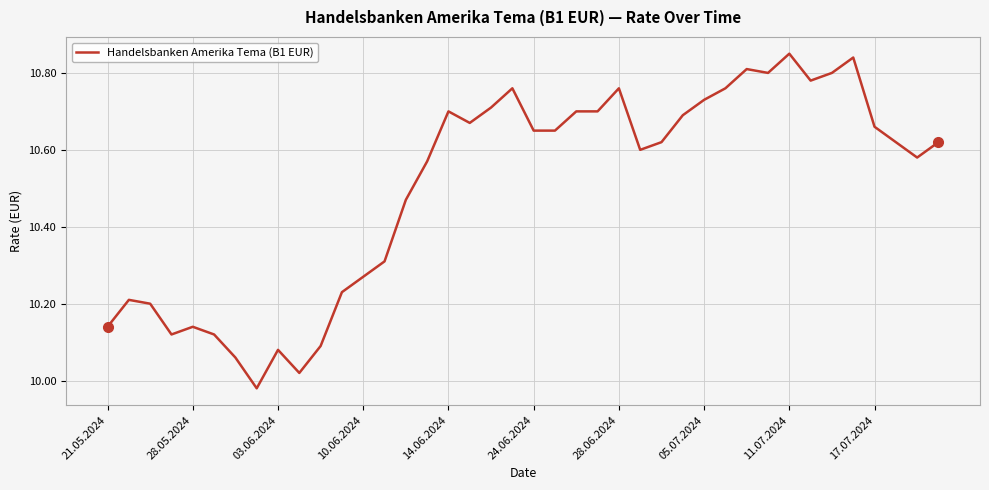

What is the difference between the maximum and minimum values?

0.9